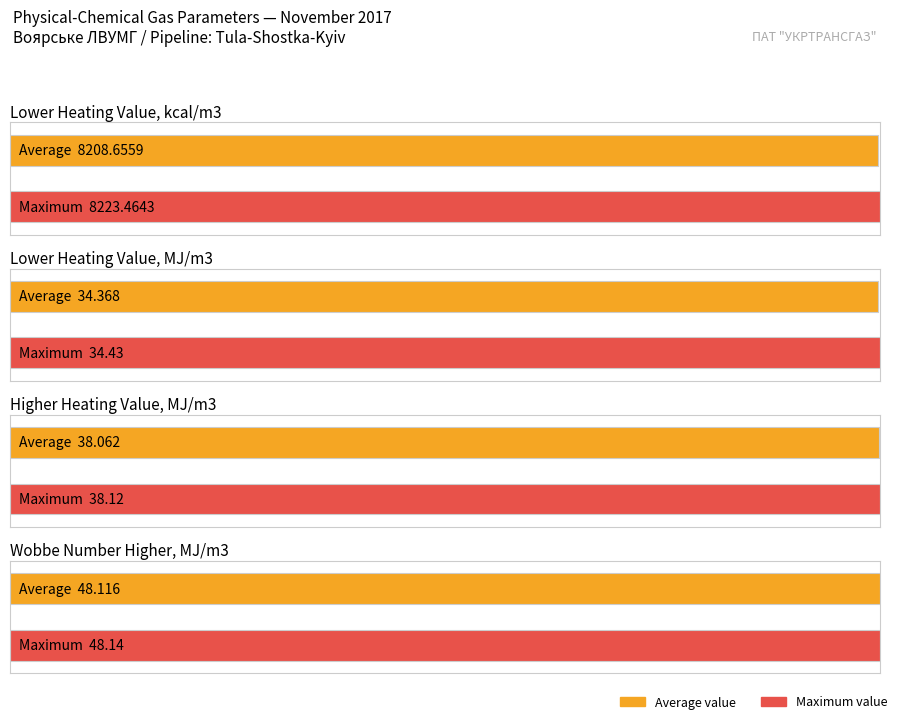

What is the average value of the Higher heating value (kcal/m3) series?

9091.2